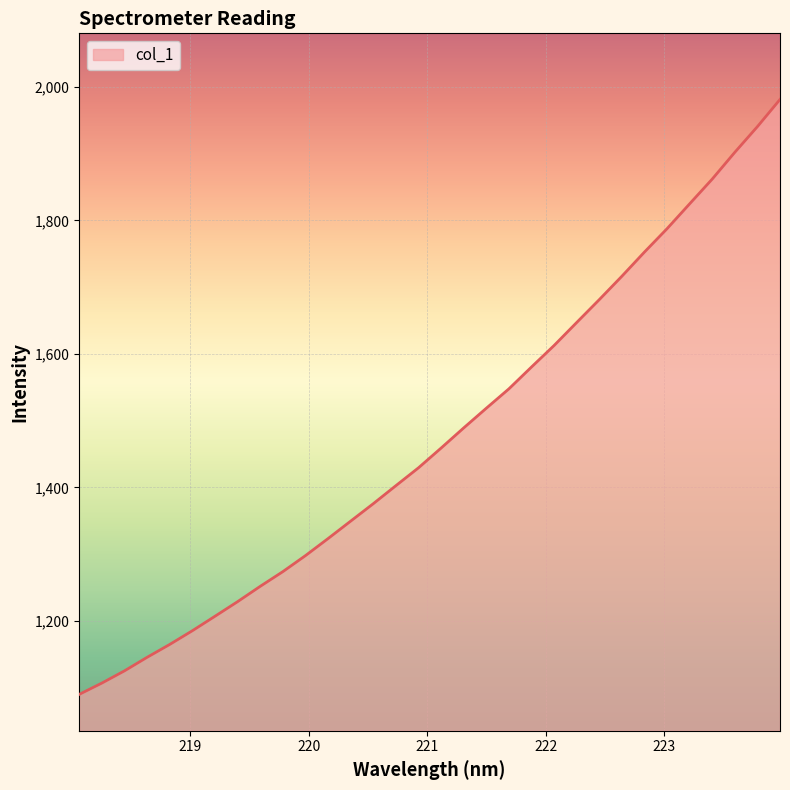

What is the difference between the maximum and minimum values?

891.6